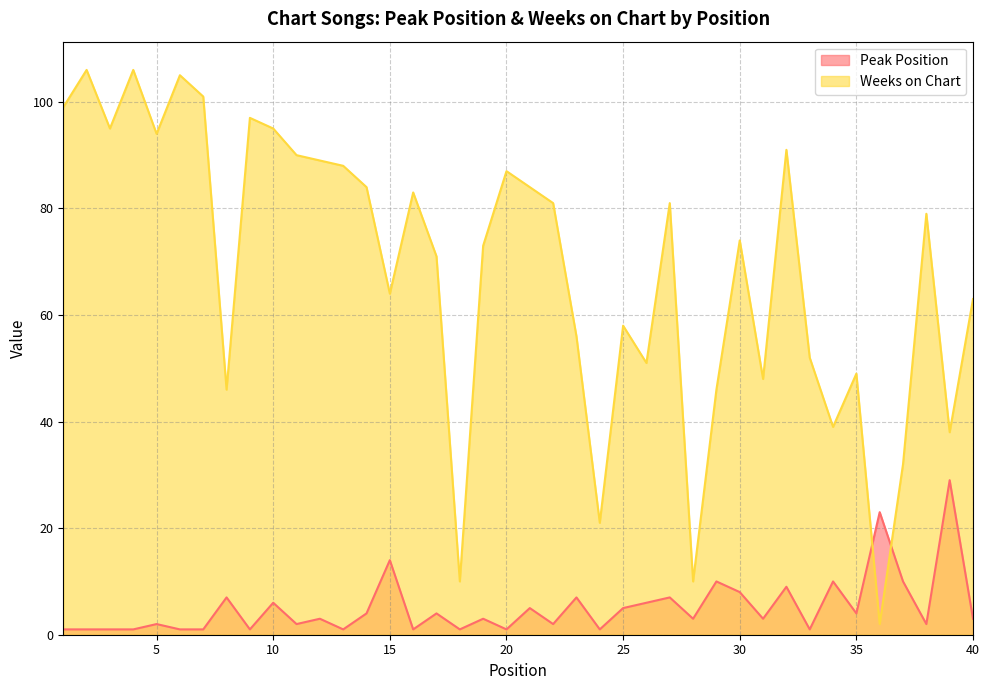

What is the spread (max minus min) of values at 22?

79